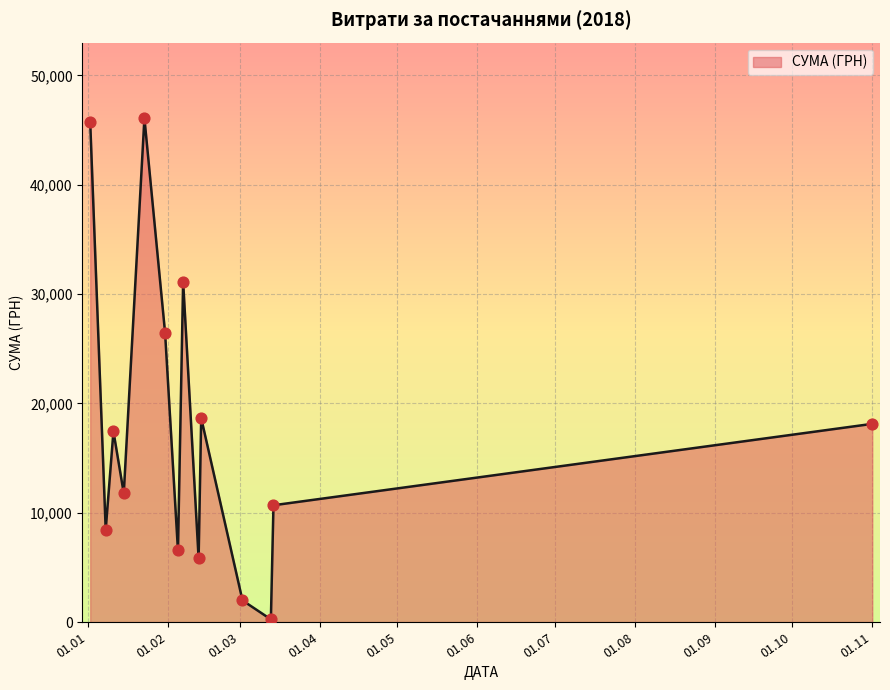

What is the maximum value shown in the chart?

46086.7